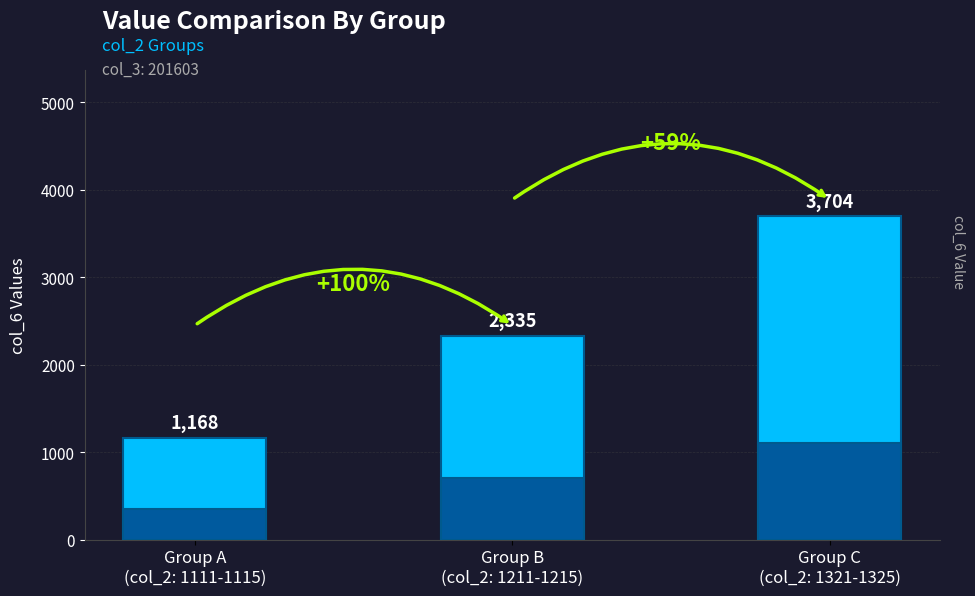

What is the average value?

2402